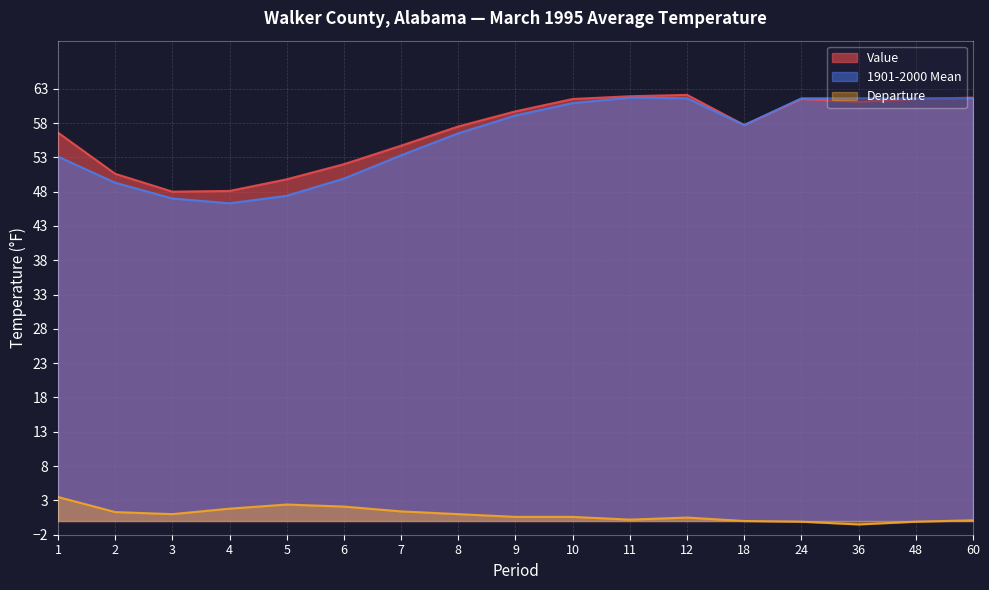

Which series changed the most between 8 and 24?

1901-2000 Mean